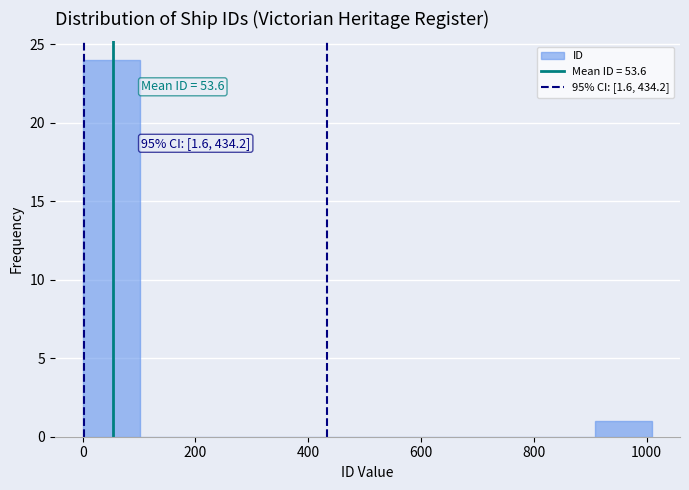

Which range on the x-axis has the tallest bar?

0 to 100